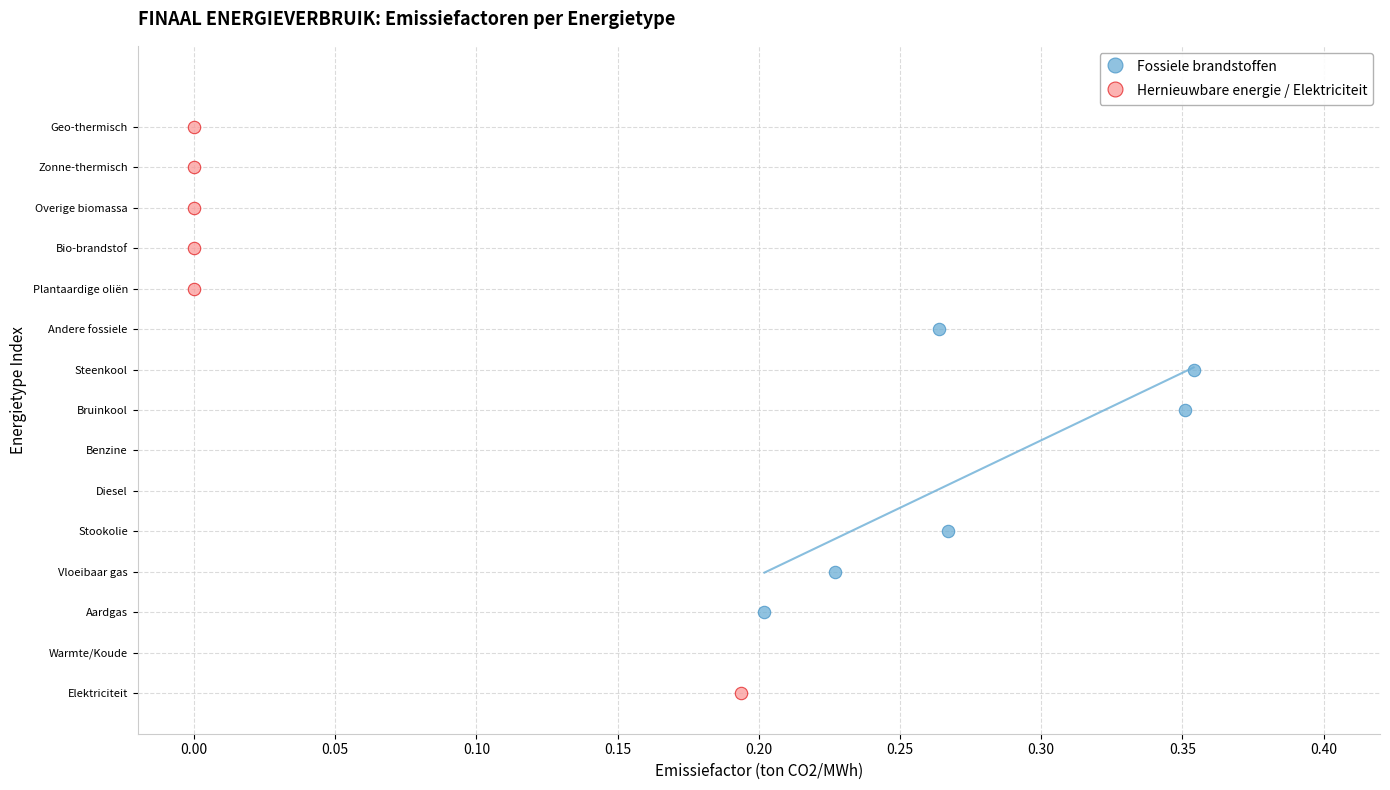

What are all the series names shown in the legend?

Fossiele brandstoffen, Hernieuwbare energie / Elektriciteit